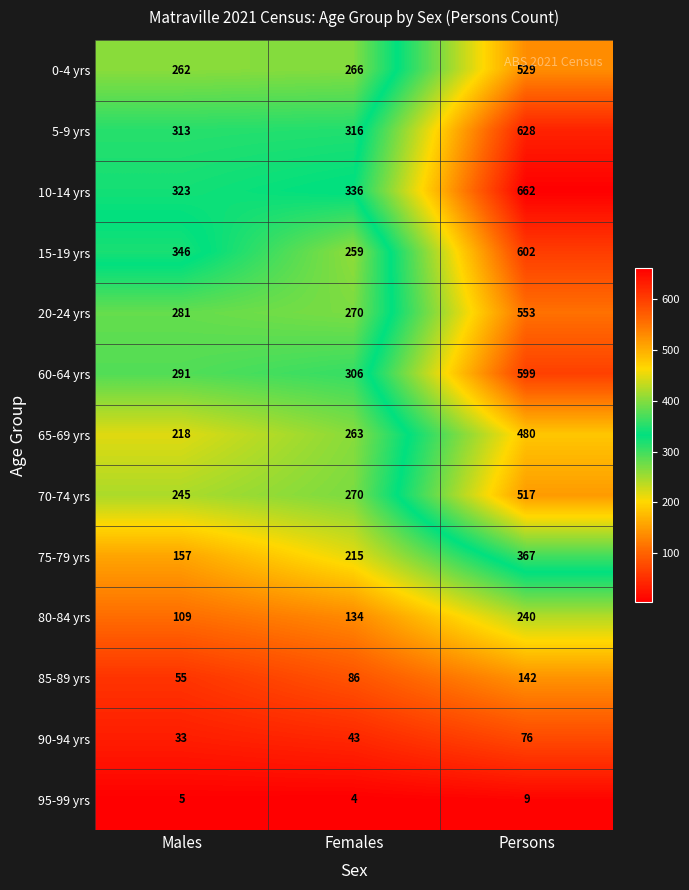

What value does the 5-9 yrs series have at Females?

316